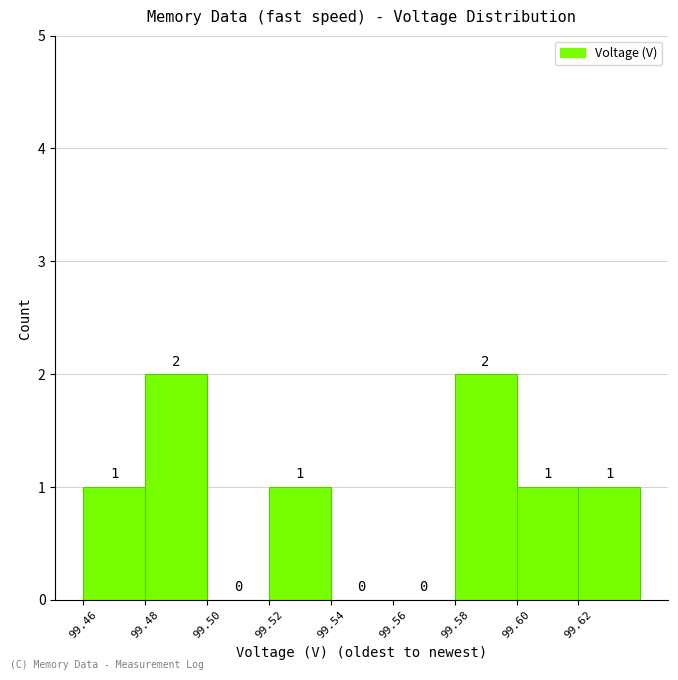

Reading left to right, transcribe this chart: for each bar, give the range it covers on the x-axis and its height.

99.46 to 99.48: 1
99.48 to 99.50: 2
99.50 to 99.52: 0
99.52 to 99.54: 1
99.54 to 99.56: 0
99.56 to 99.58: 0
99.58 to 99.60: 2
99.60 to 99.62: 1
99.62 to 99.64: 1